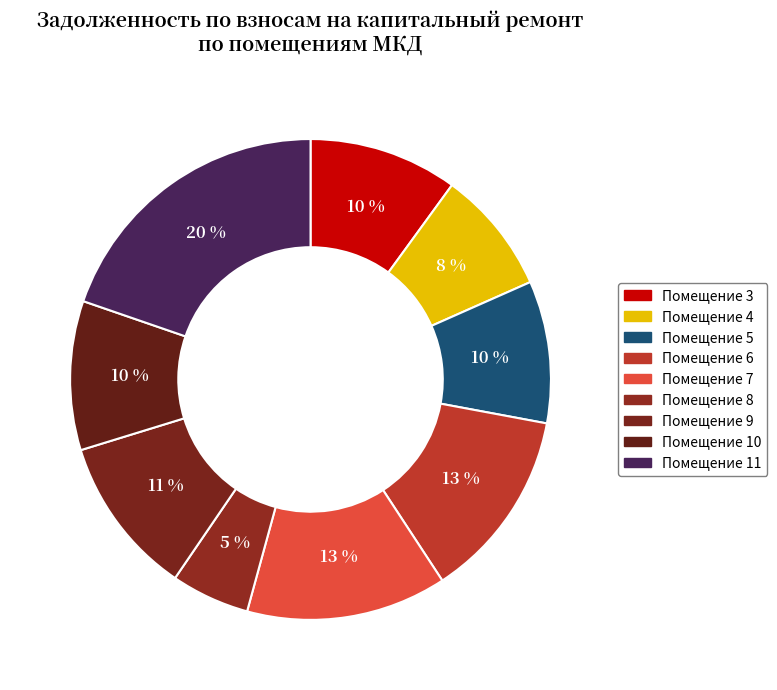

How many segments does this pie chart have?

9